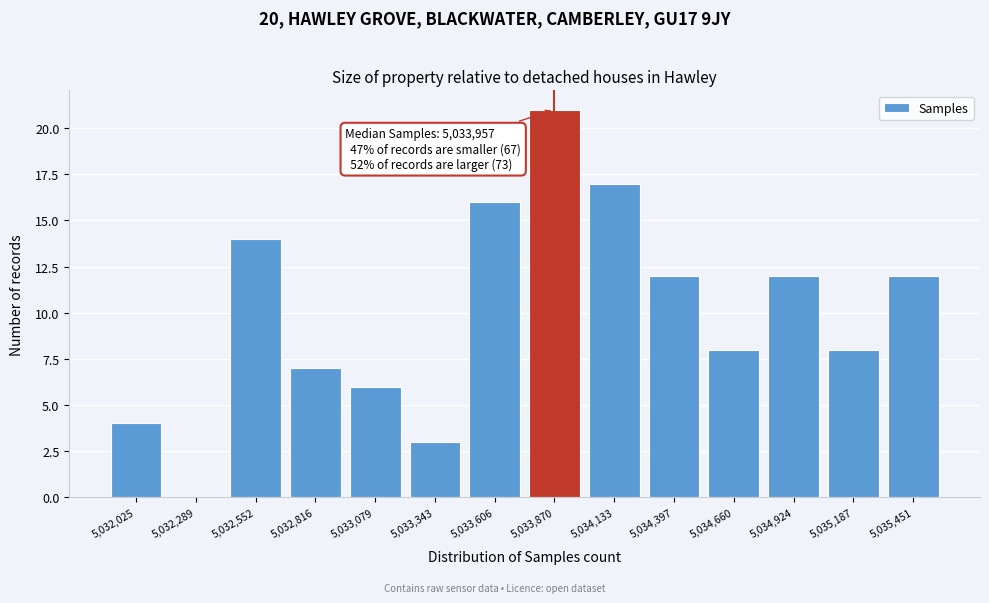

Which range on the x-axis has the tallest bar?

5033750 to 5034000